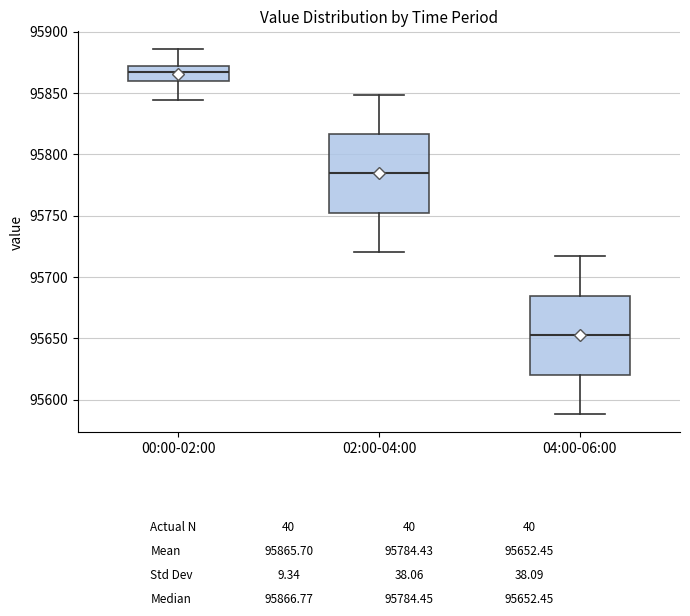

Which box has the lowest median line?

04:00-06:00